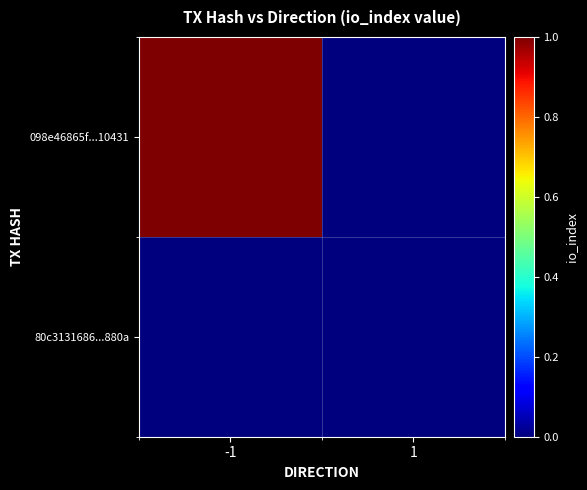

Which series has the largest range (max minus min)?

098e46865f...10431